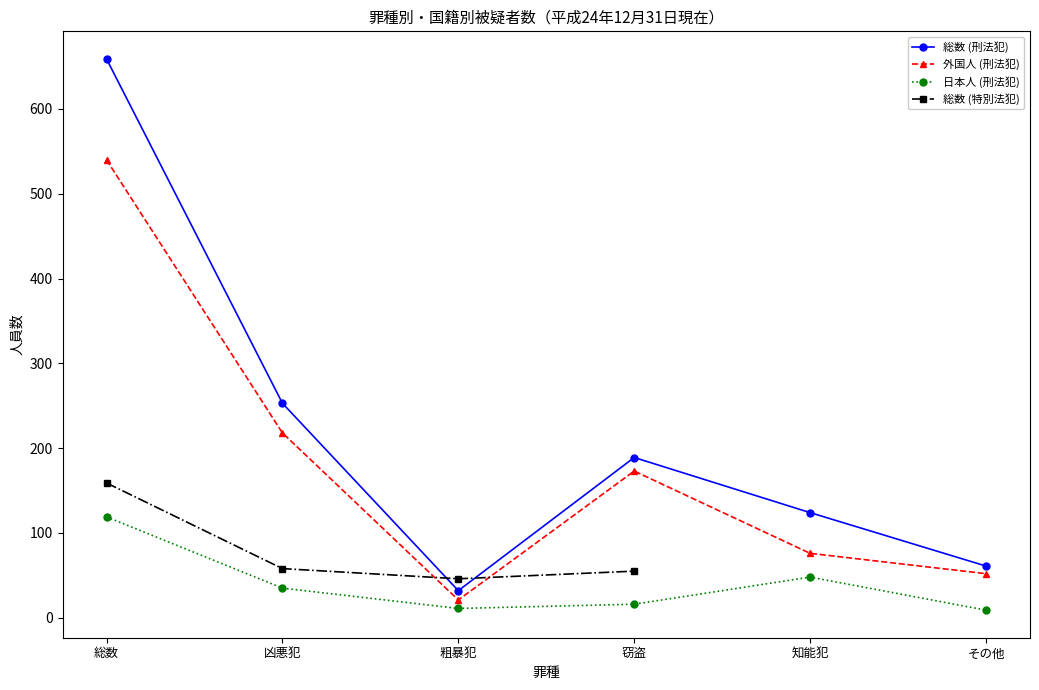

What is the value of the 刑法犯 (外国人) point at the 3rd from the left?

21